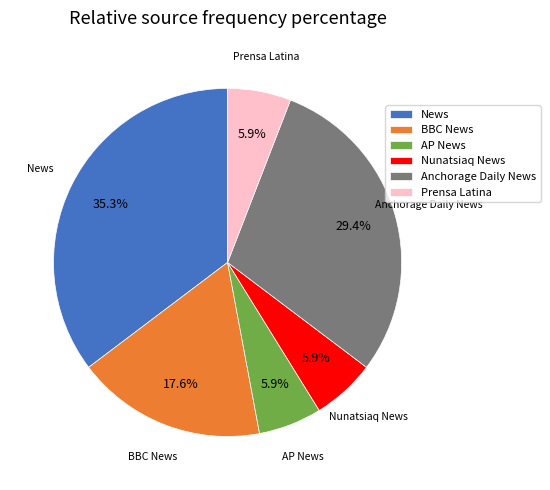

To the nearest percent, what portion does AP News represent?

6%